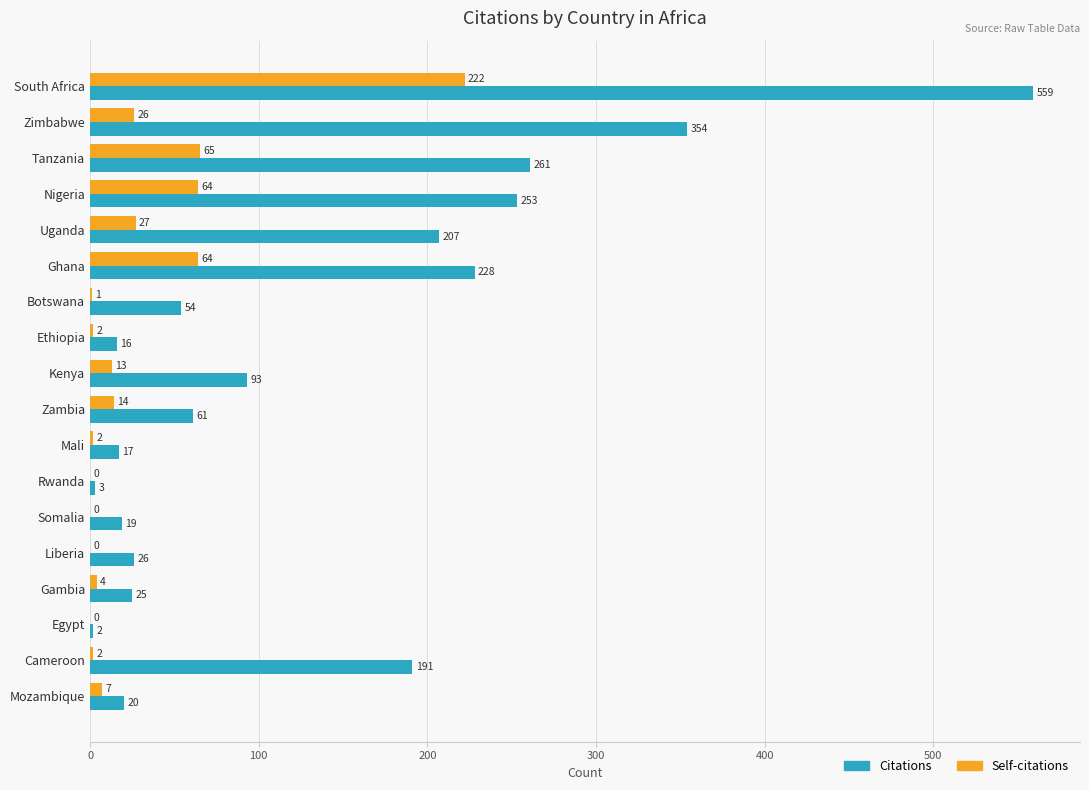

What is the sum of all Citations values?

2389